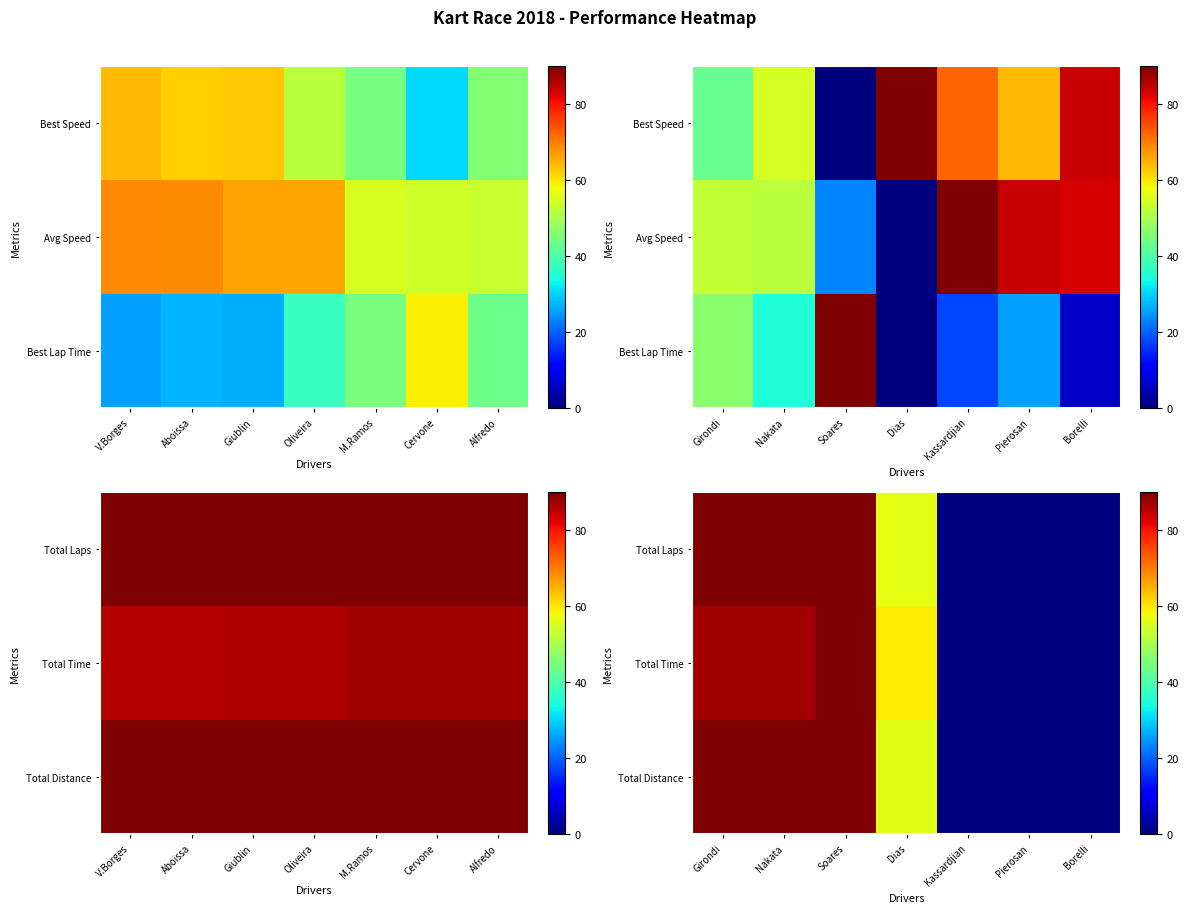

At how many categories does at least one series exceed 55?

4